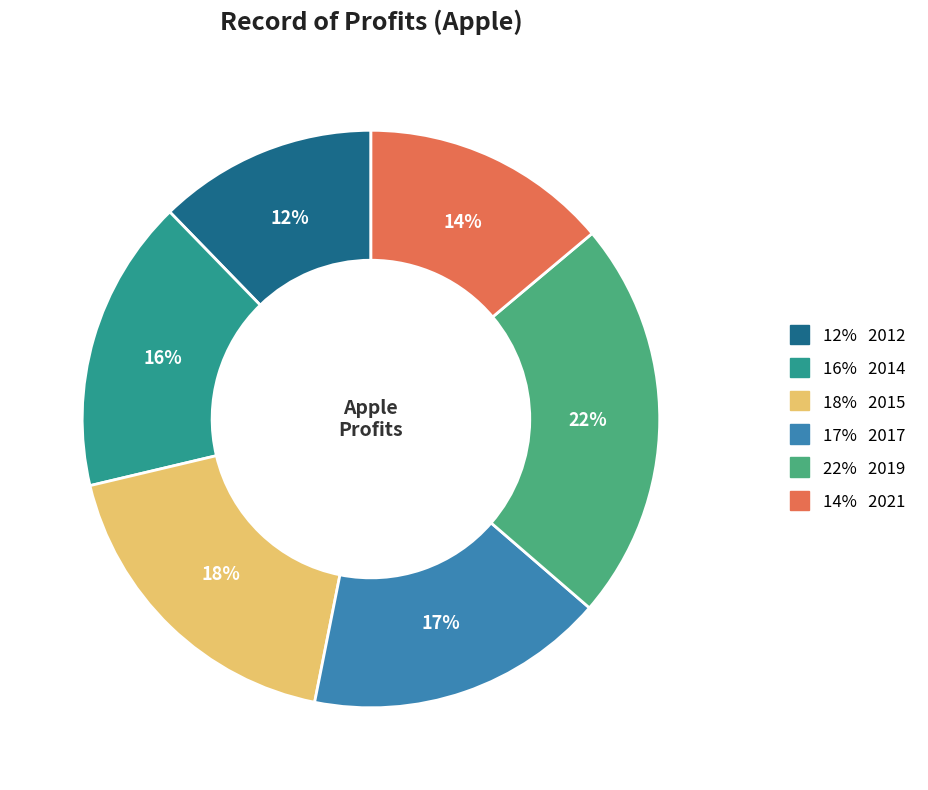

To the nearest percent, what is the difference between the largest and smallest slice percentages?

10%